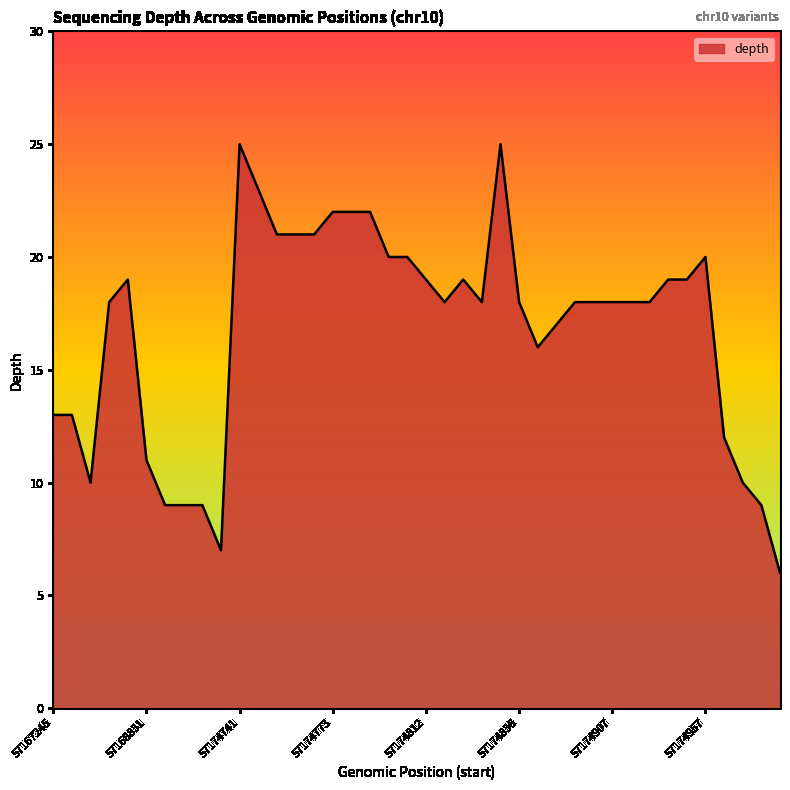

What is the greatest value displayed?

25